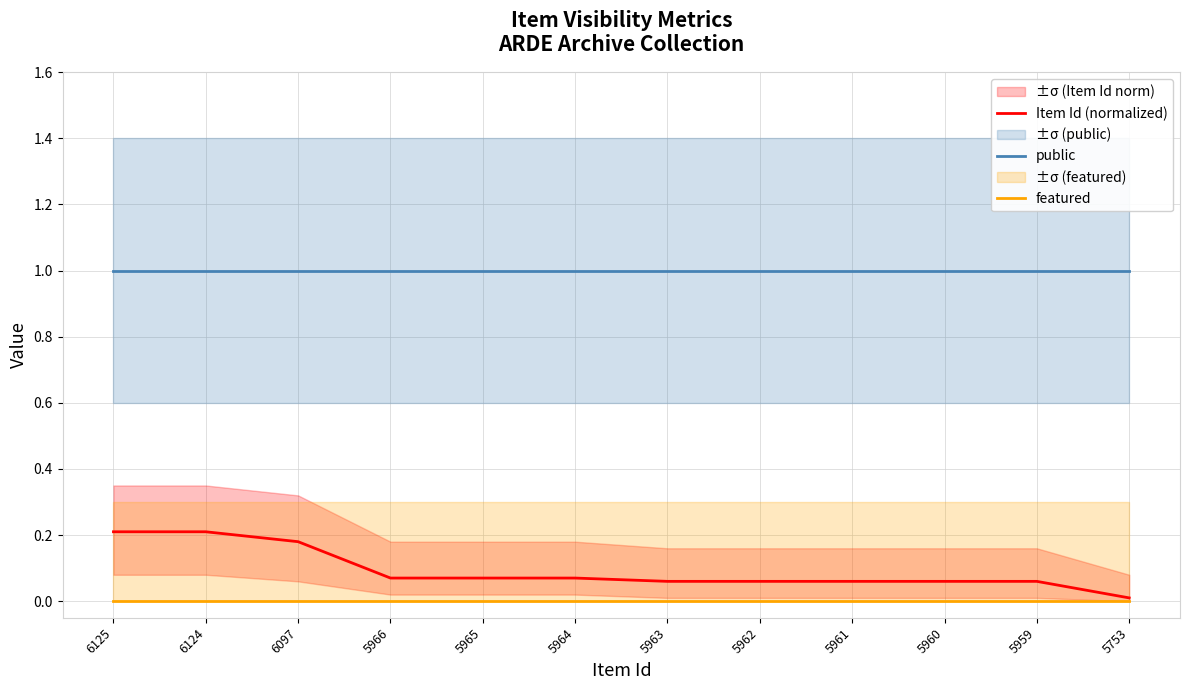

True or false: public has a value of 1.4 at 5753.

False